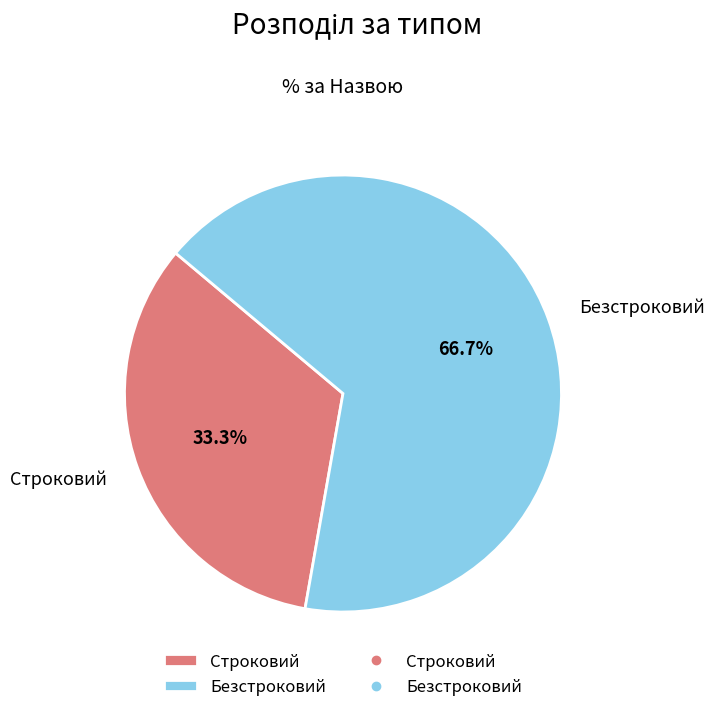

Which slice is the smallest?

Строковий